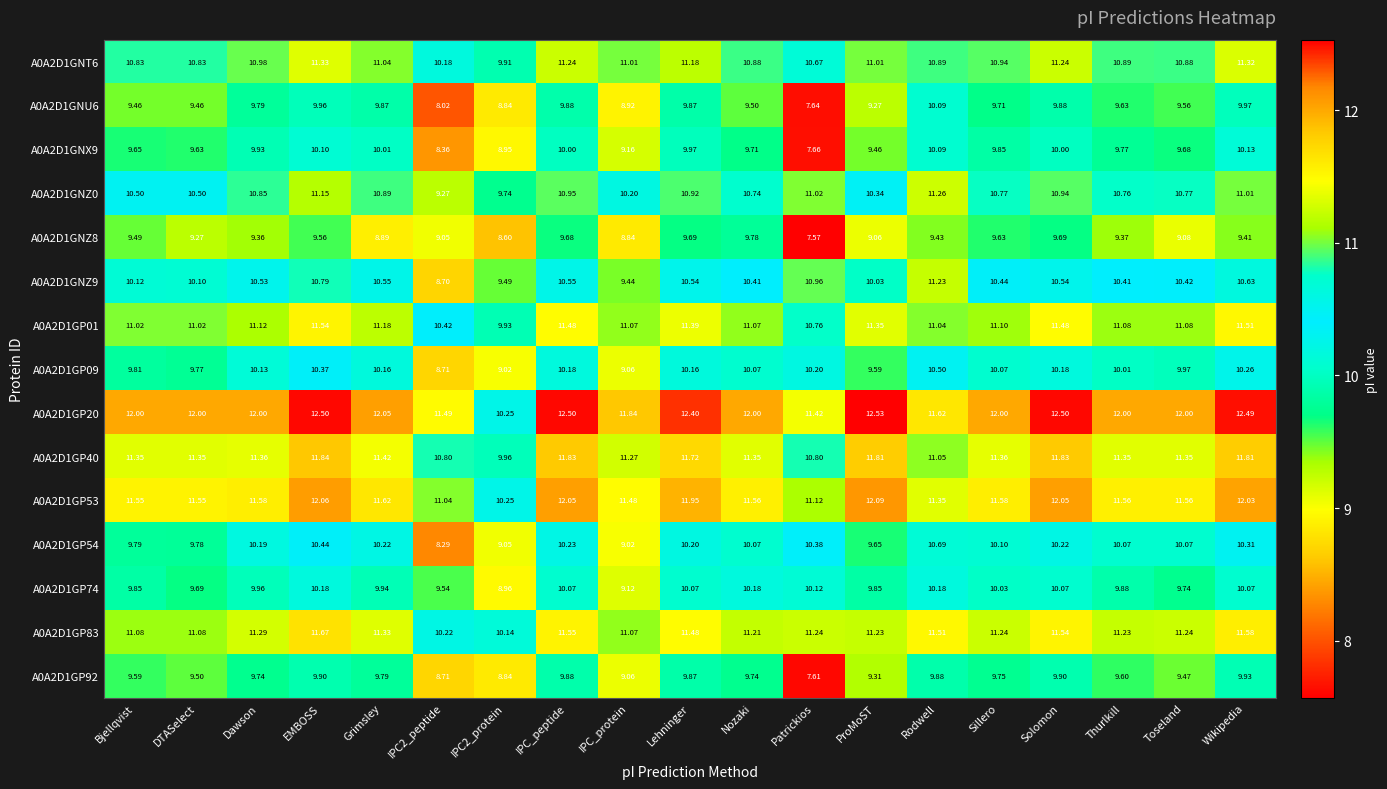

Which label corresponds to the smallest value in the chart?

Patrickios